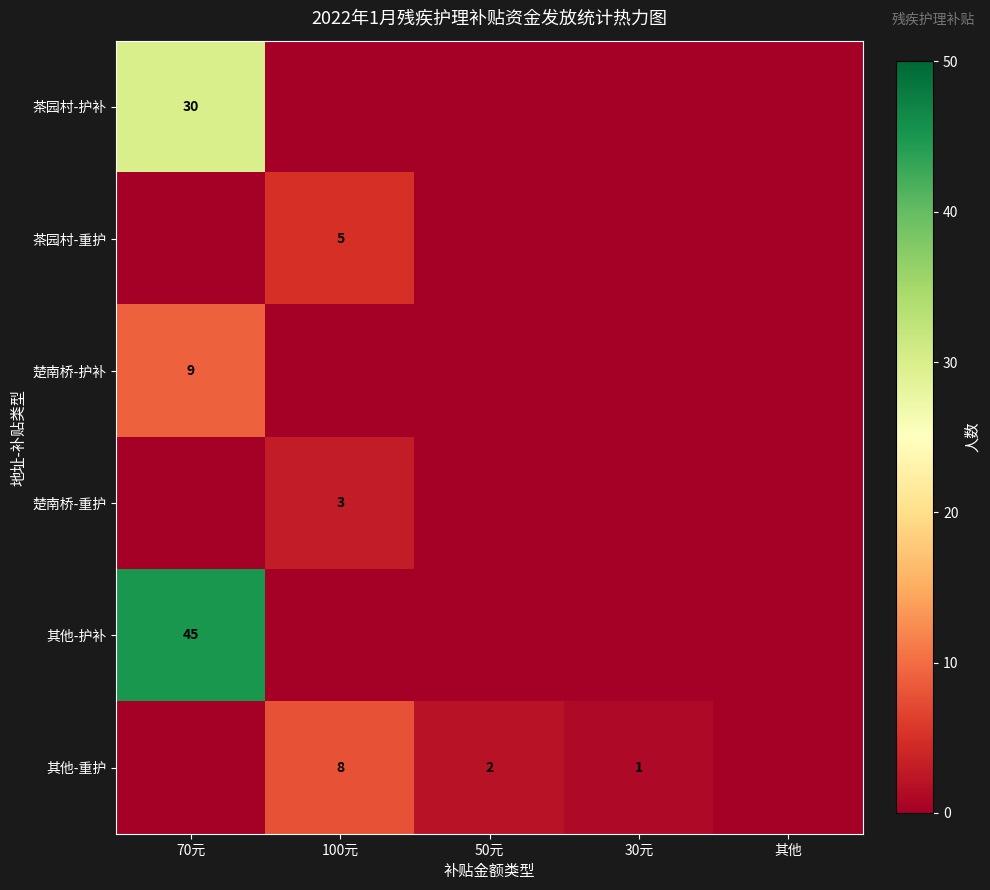

Is it true that 其他-护补 equals 63 at 70元?

False